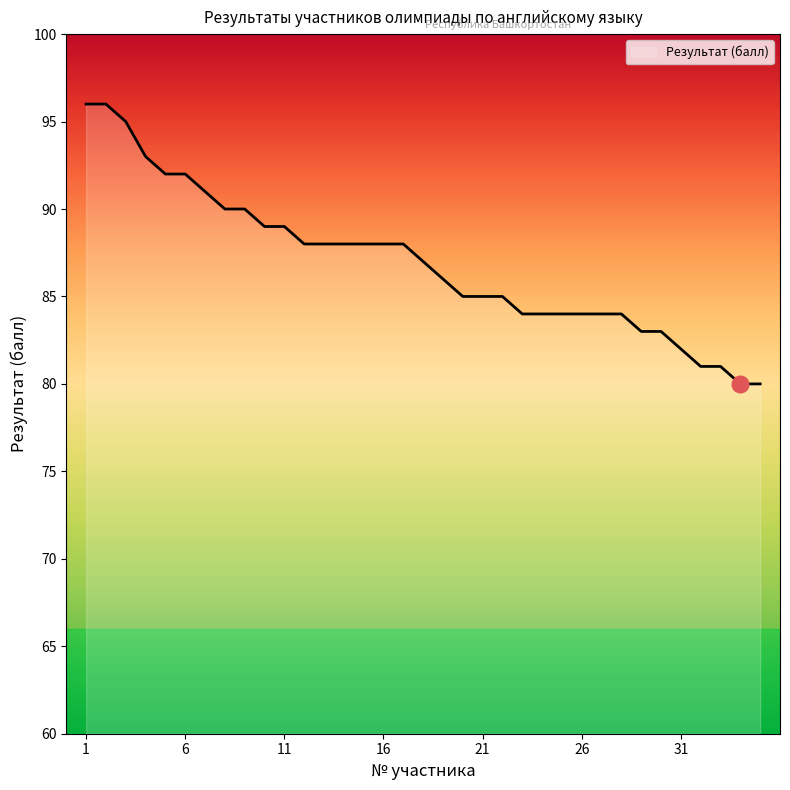

What is the greatest value displayed?

96